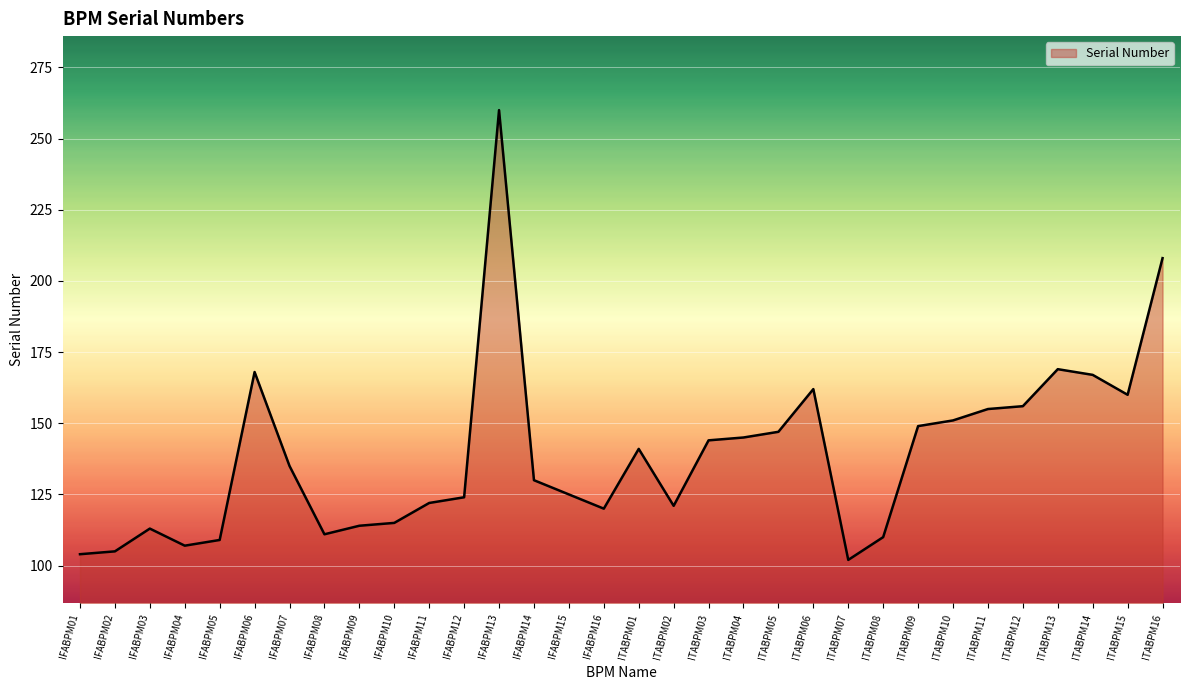

Read the value at IFABPM01.

104